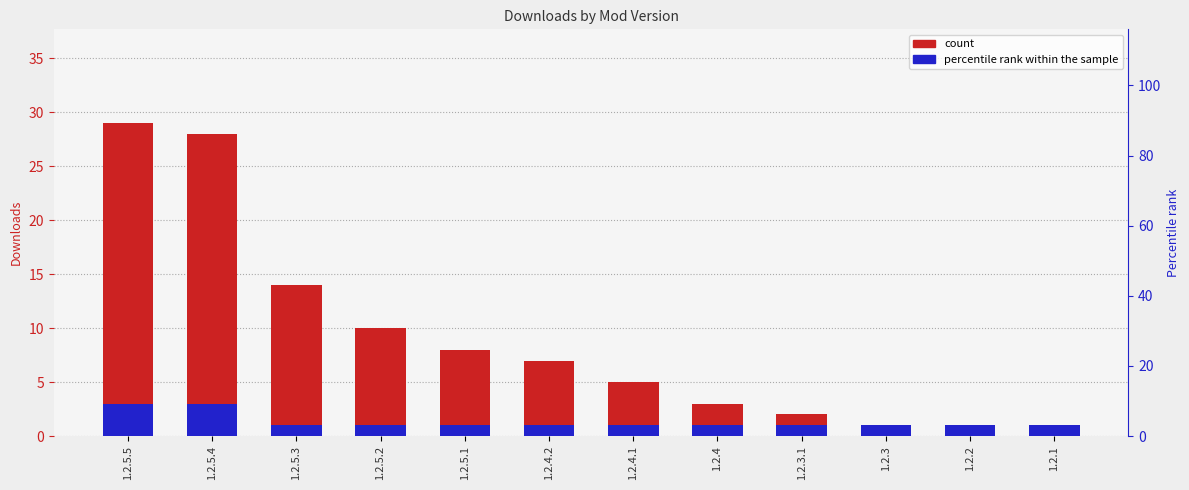

What is the average value of the Downloads series?

9